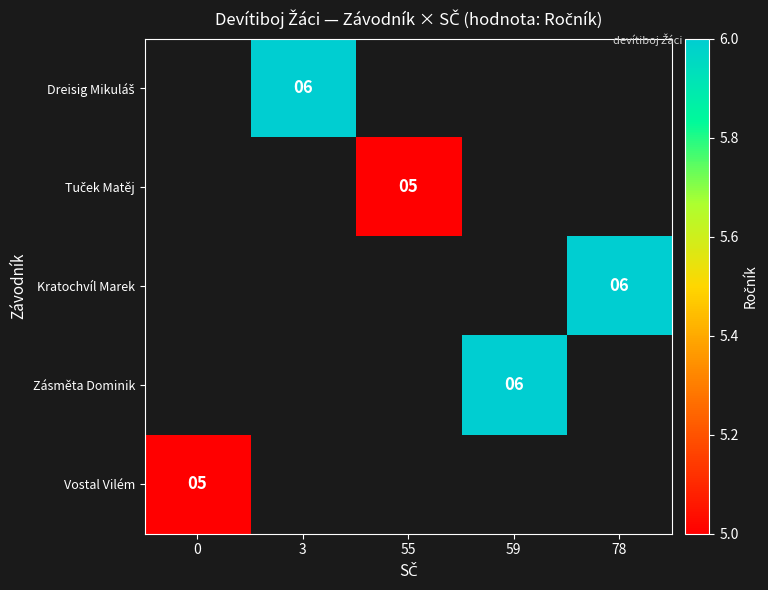

The Vostal Vilém series shows 2 at 0. True or false?

False